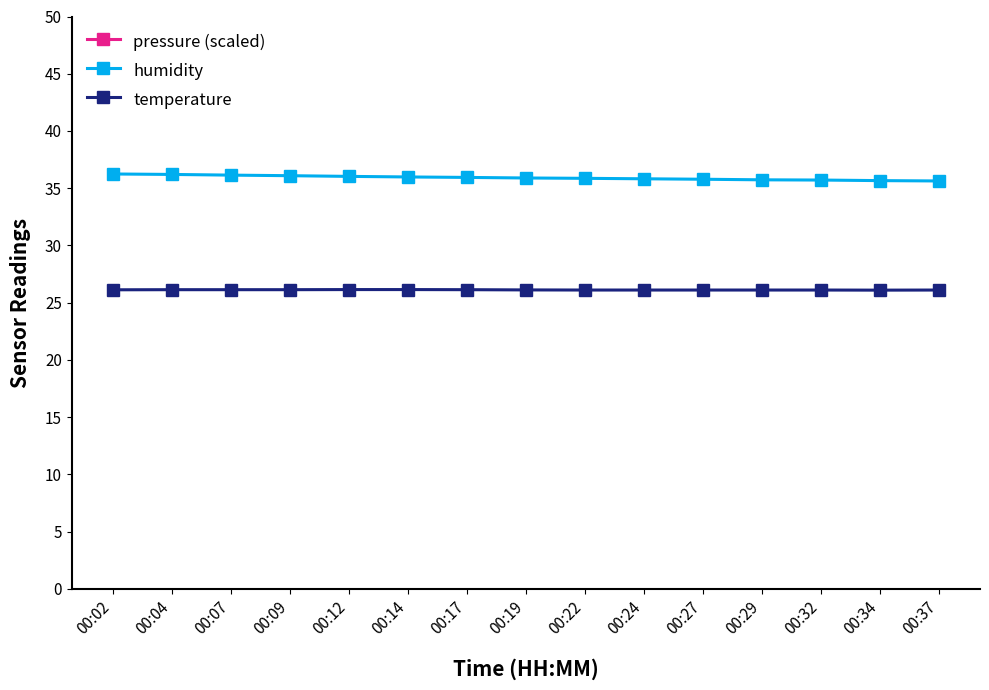

True or false: humidity has more than 2 interior local peaks.

False